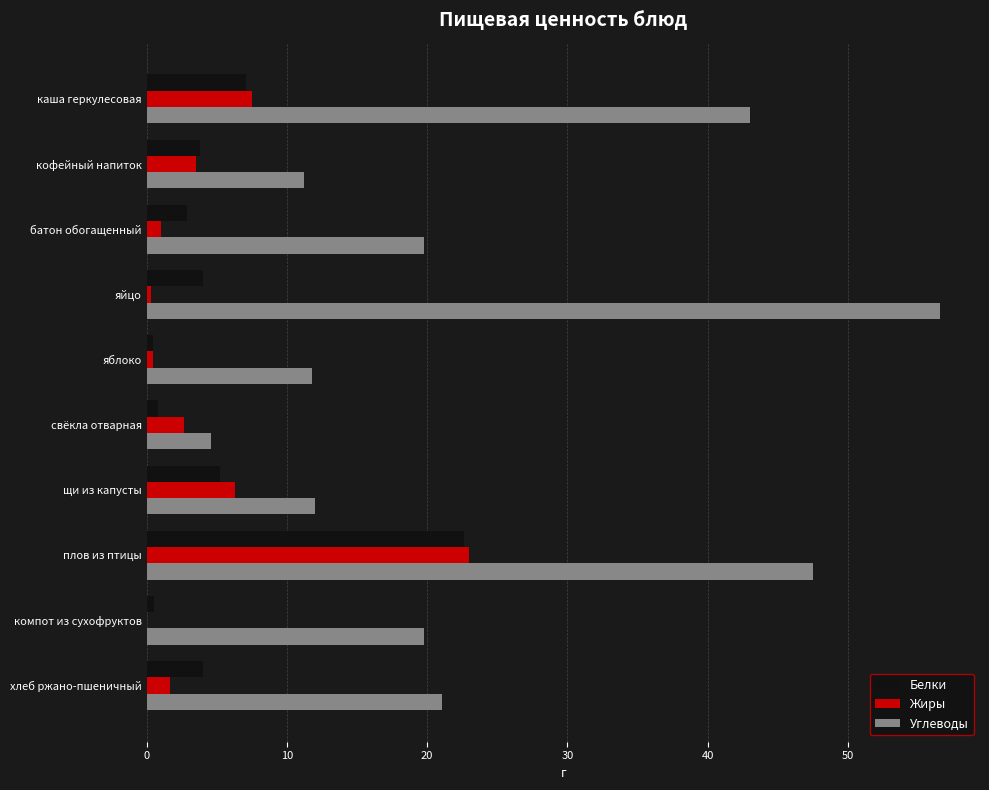

Is it true that Белки equals 3.8 at кофейный напиток?

True